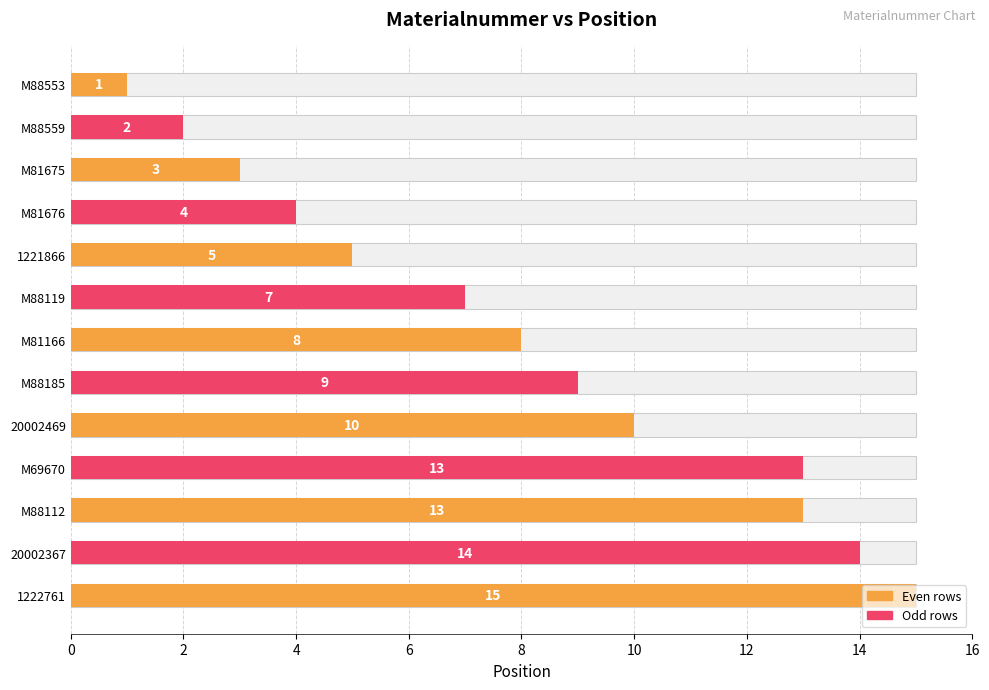

How many bars are there in total?

13